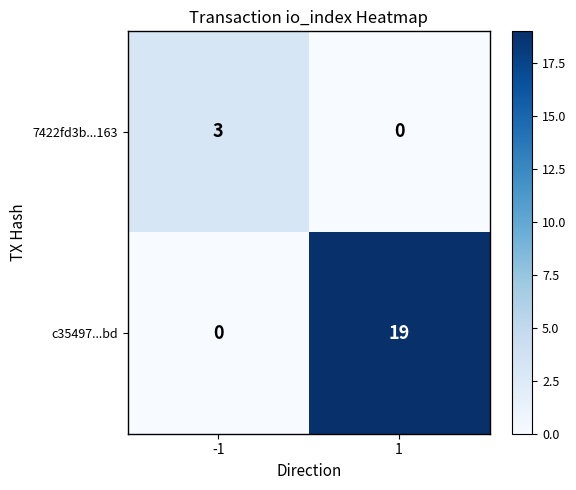

Rank the series at -1 from lowest to highest value.

c35497...bd, 7422fd3b...163